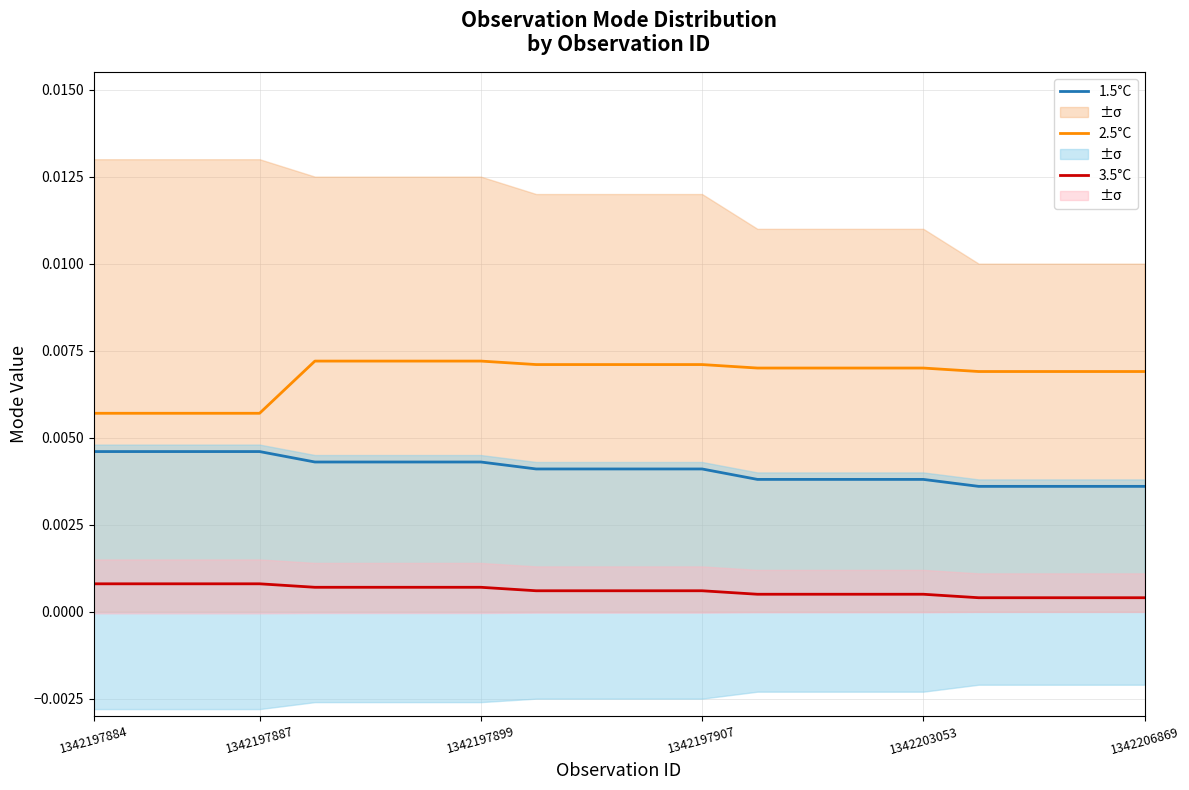

True or false: 1.5°C and 3.5°C intersect in this chart.

False